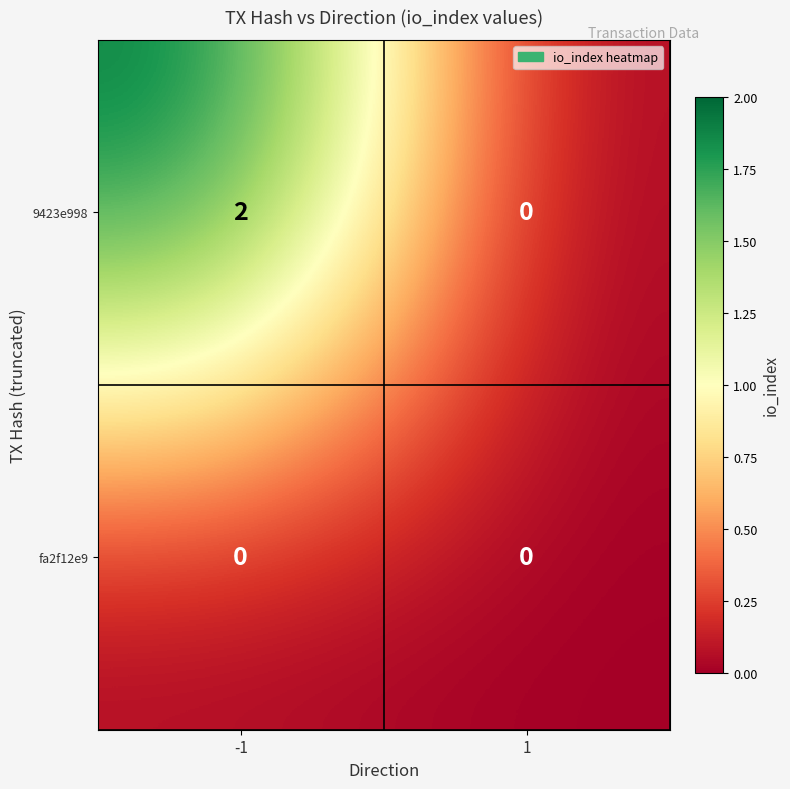

How many data points does each series have?

2